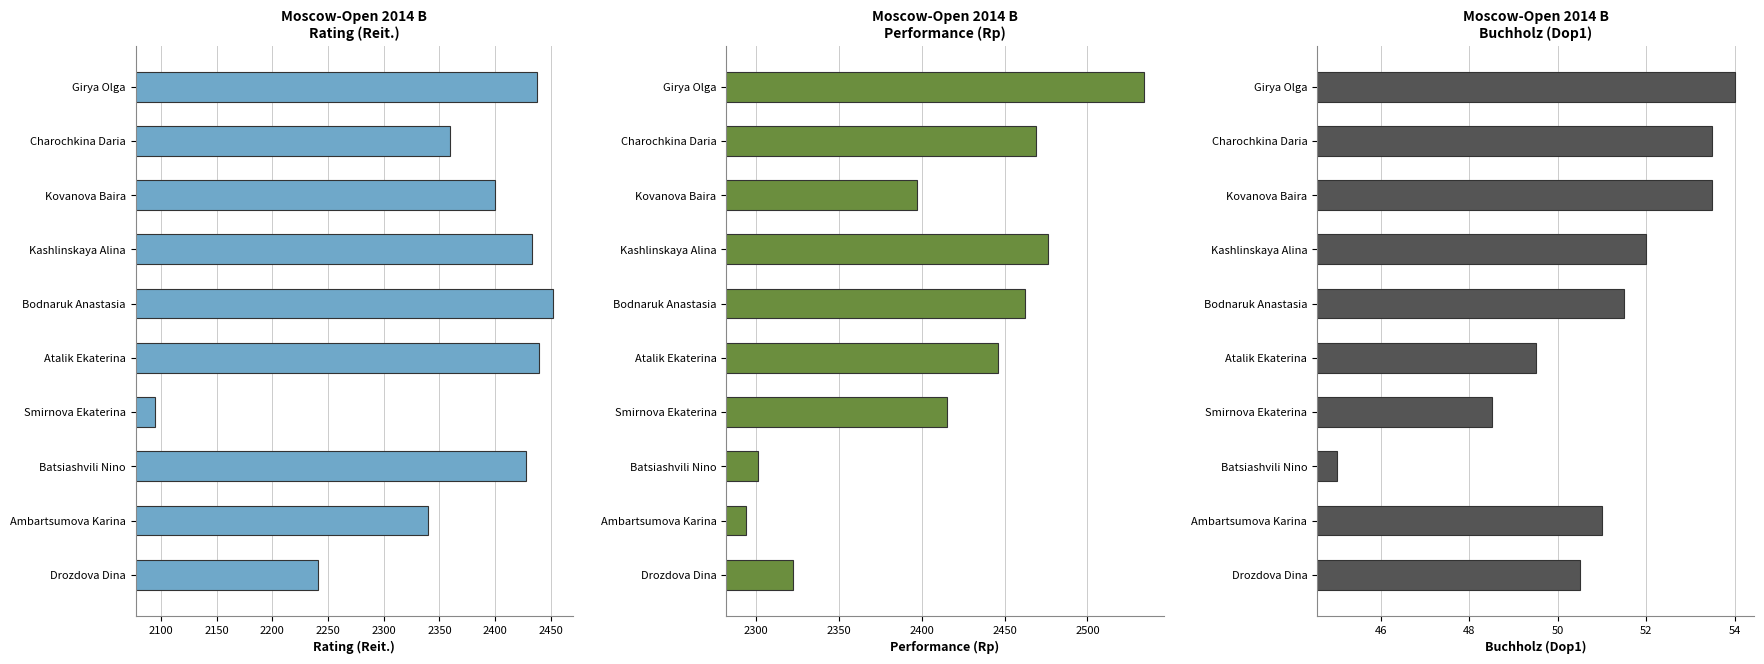

The Performance (Rp) series shows 973.9 at Kovanova Baira. True or false?

False